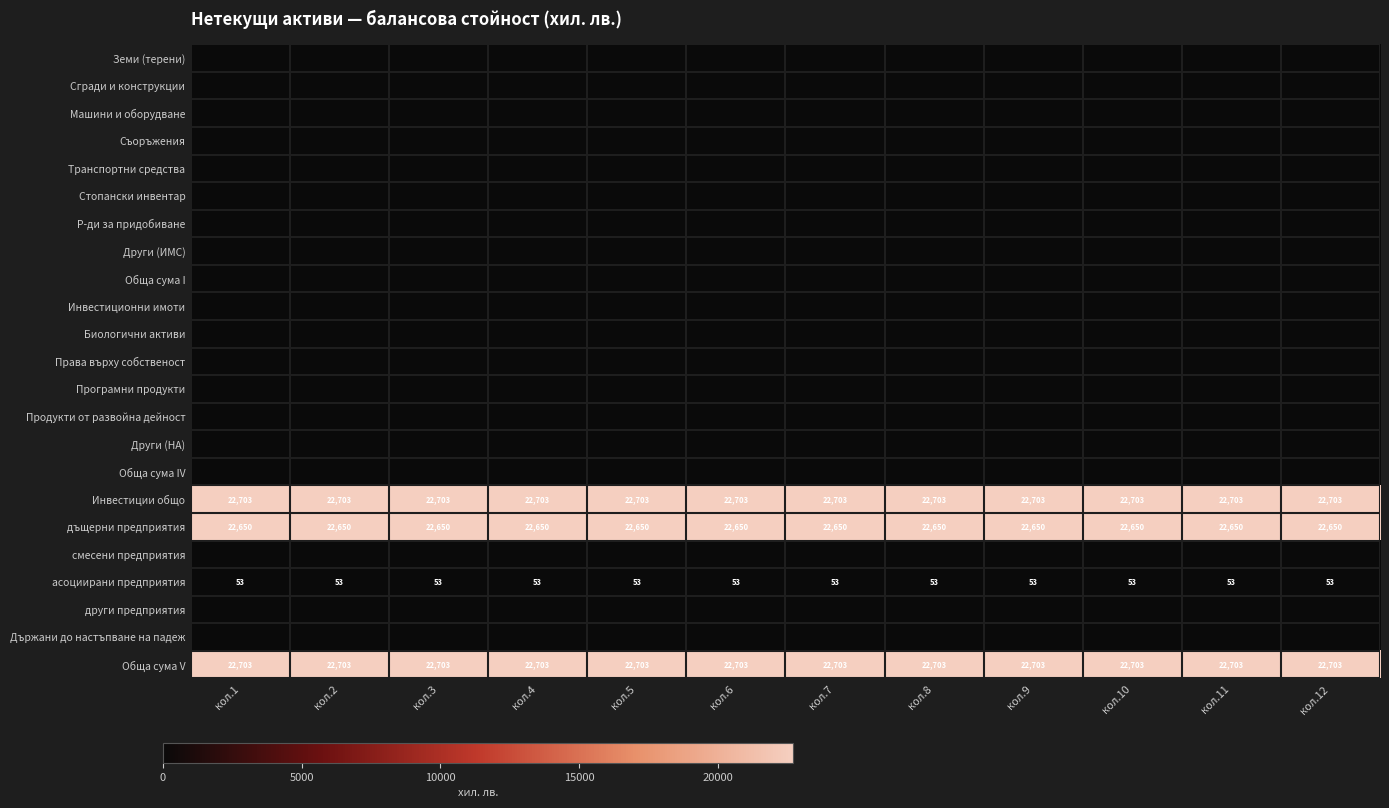

What is the sum of the асоциирани предприятия values at кол.6 and кол.9?

106